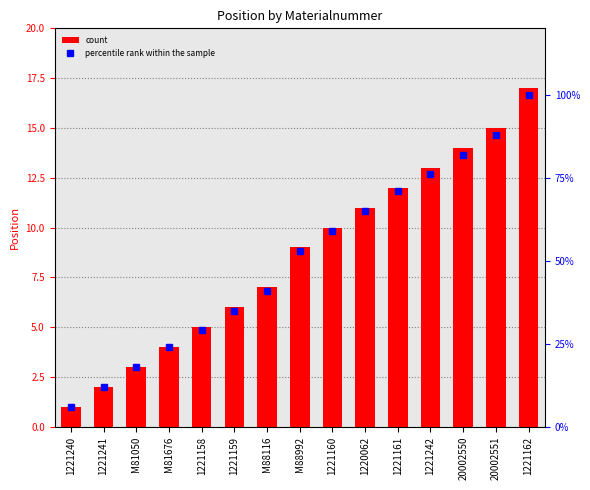

What is the average value of the percentile rank within the sample series?

51